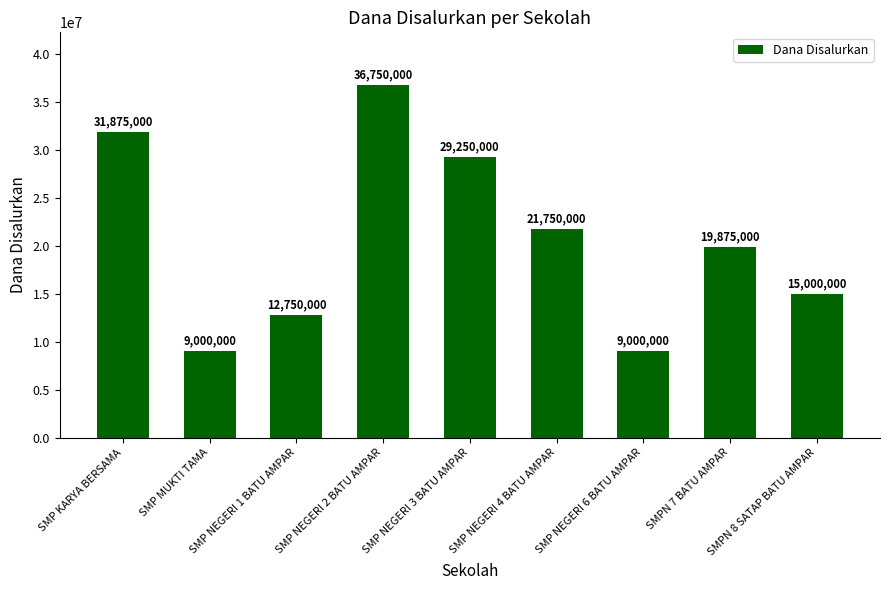

Approximately how many times larger is the value at SMP MUKTI TAMA compared to SMP NEGERI 4 BATU AMPAR?

0.4